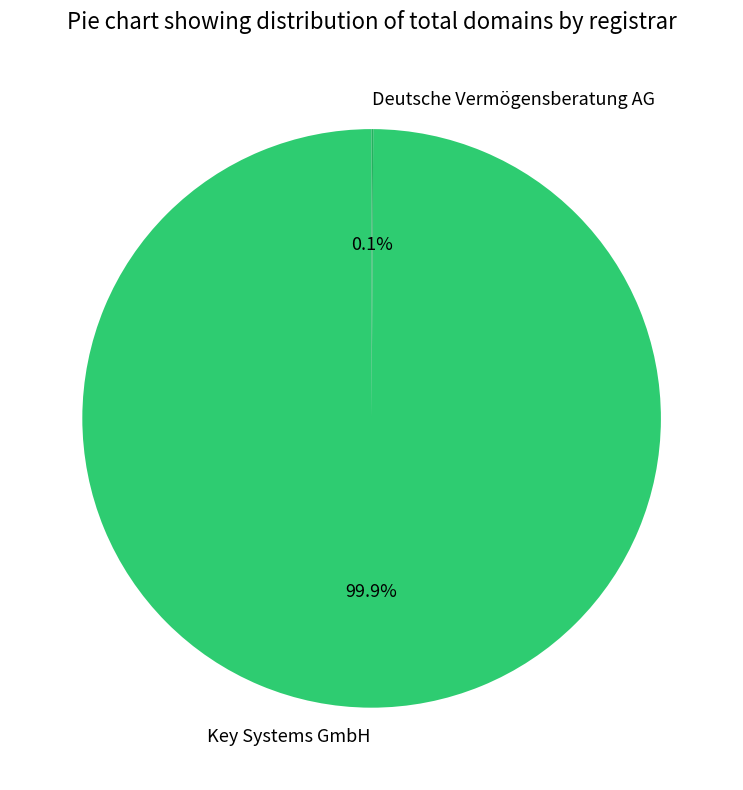

Which category accounts for the majority?

Key Systems GmbH